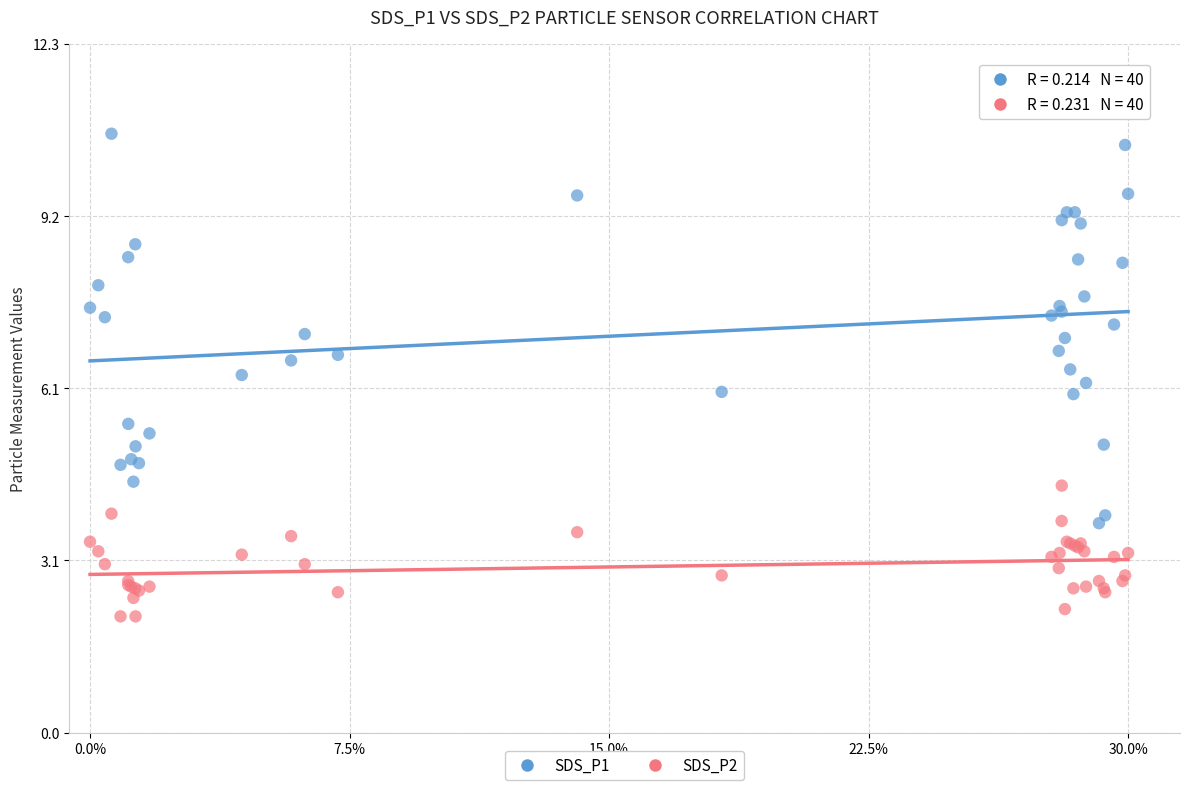

Which series has the widest spread of Y values?

SDS_P1